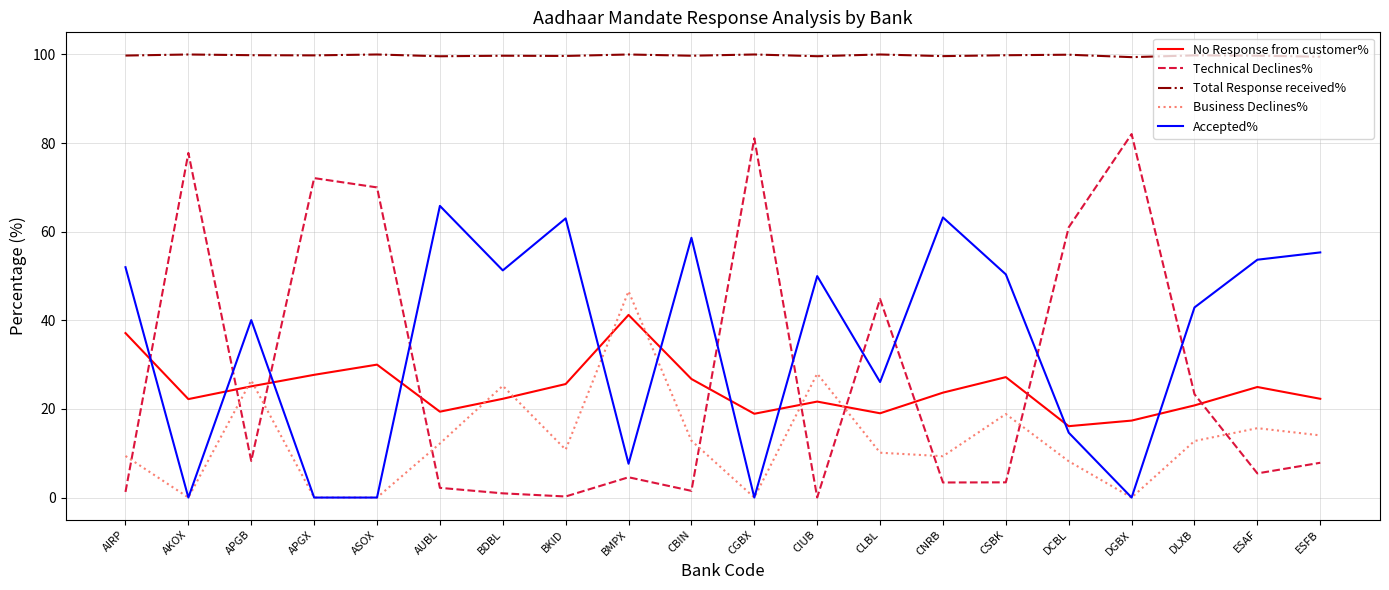

After their last crossing, which series has the higher values: No Response from customer% or Technical Declines%?

No Response from customer%